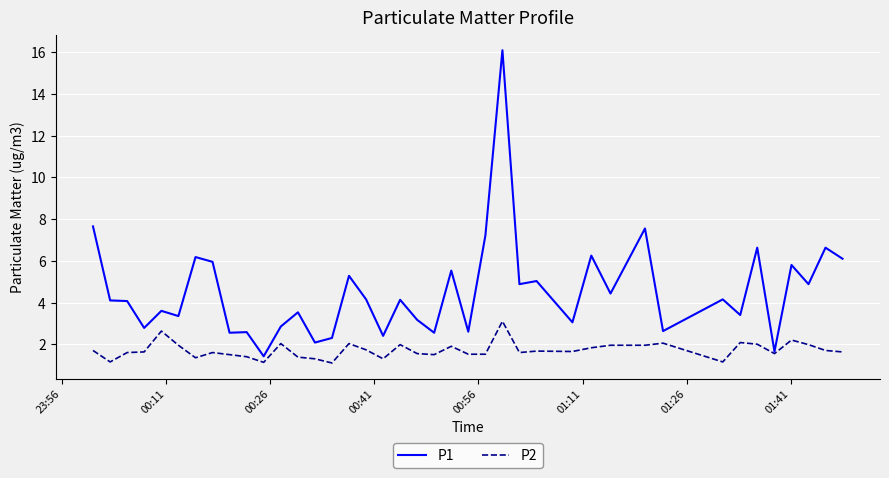

What is the lowest value of the P2 series?

1.1